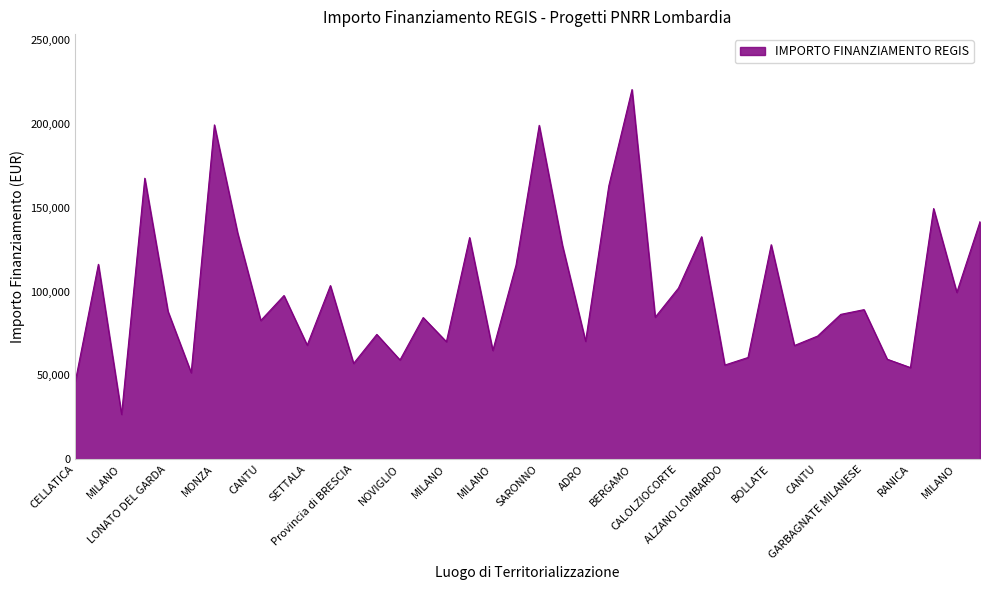

True or false: there are more than 0 points higher than both neighbors.

True